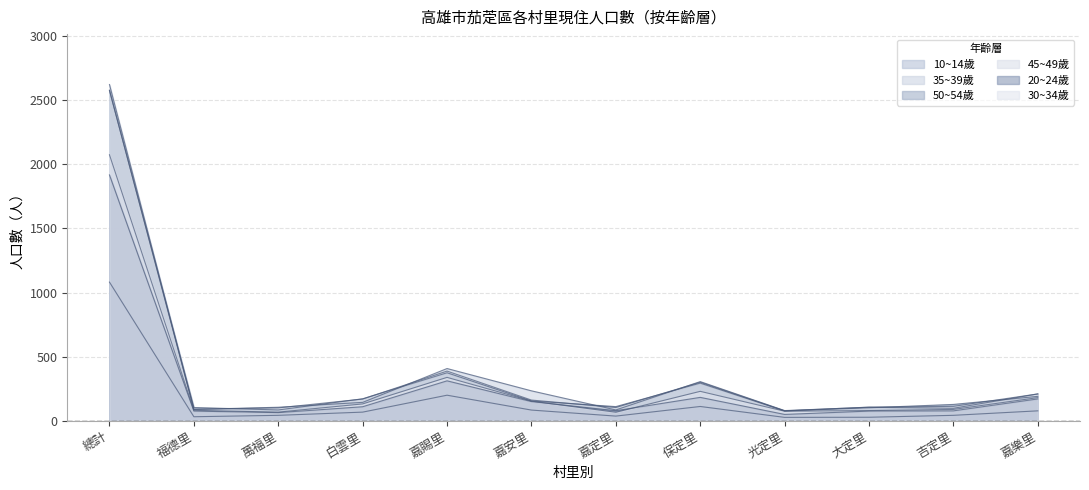

How many lines are shown in the chart?

6